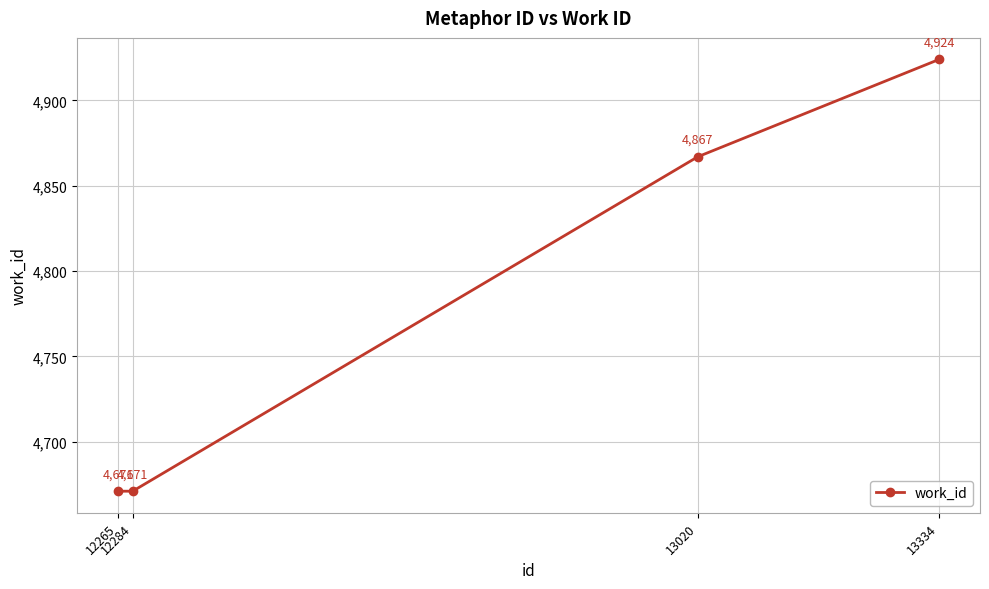

What is the difference between the maximum and minimum values?

253